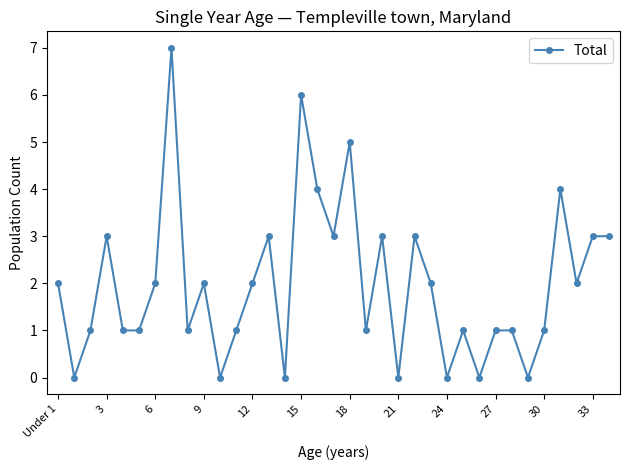

True or false: the data has more than 0 interior local peaks.

True